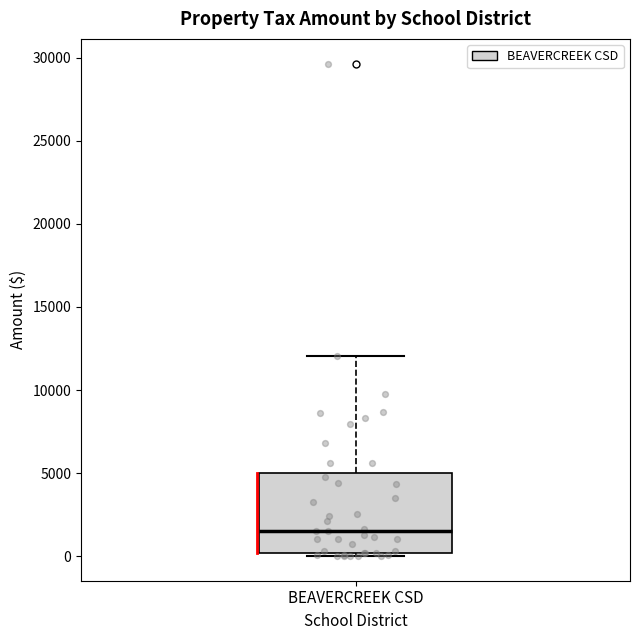

Read this box plot against the y-axis: the position of the median line, the range covered by the box, and the ends of both whiskers. The values are not printed on the chart, so give them approximately, as read against the axis.

median 1500, box 0 to 5000, whiskers 0 (just below the box's lower edge) to 12000